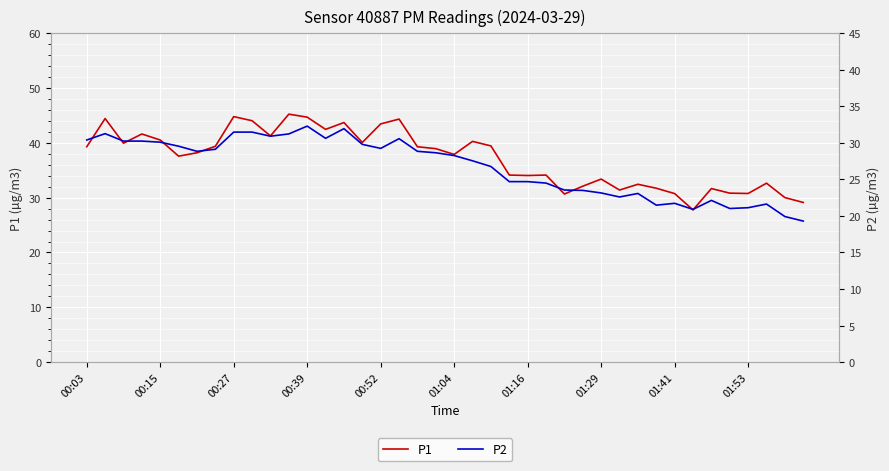

The value of P1 at 01:16 is 46.5. True or false?

False